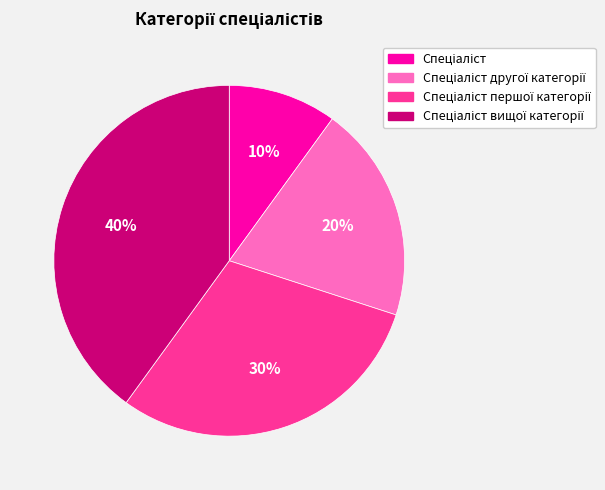

Count the number of slices in the pie.

4